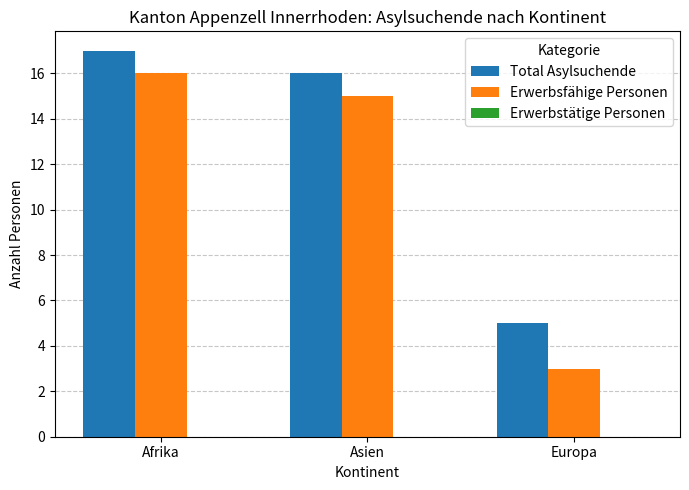

True or false: Erwerbsfähige Personen has a value of 15 at Asien.

True